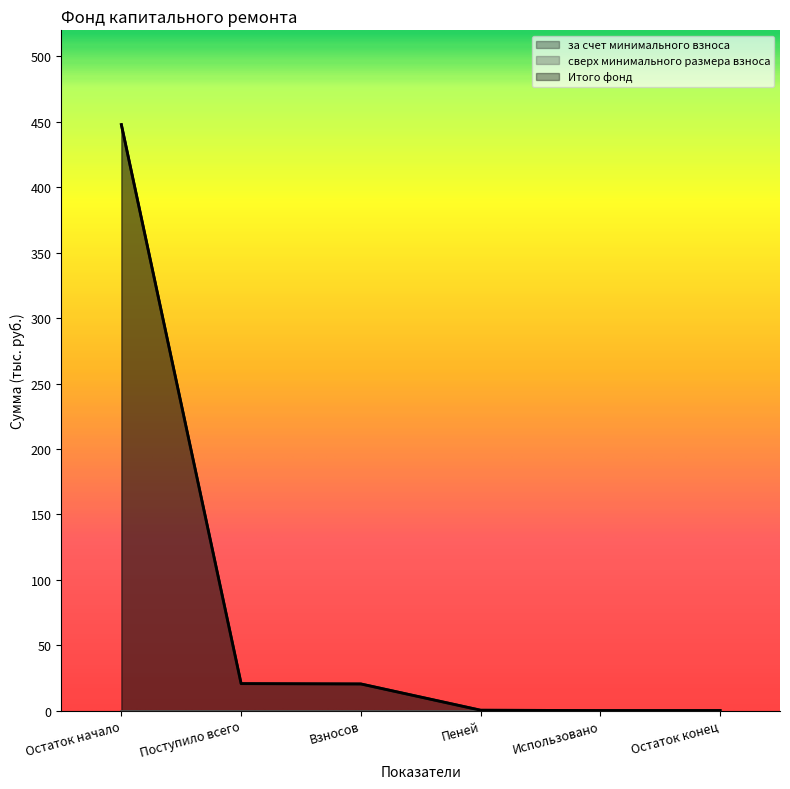

Reading right to left, list all the values displayed in this chart.

за счет минимального взноса: 0.0	0.0	0.2	20.3	20.6	447.9
Итого фонд: 0.0	0.0	0.2	20.3	20.6	447.9